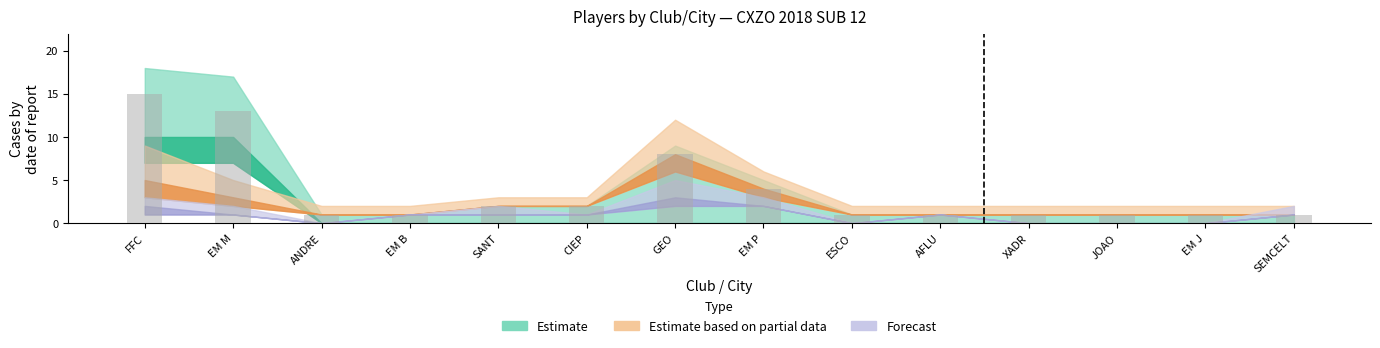

The chart shows a value of 1 at AFLU. True or false?

True